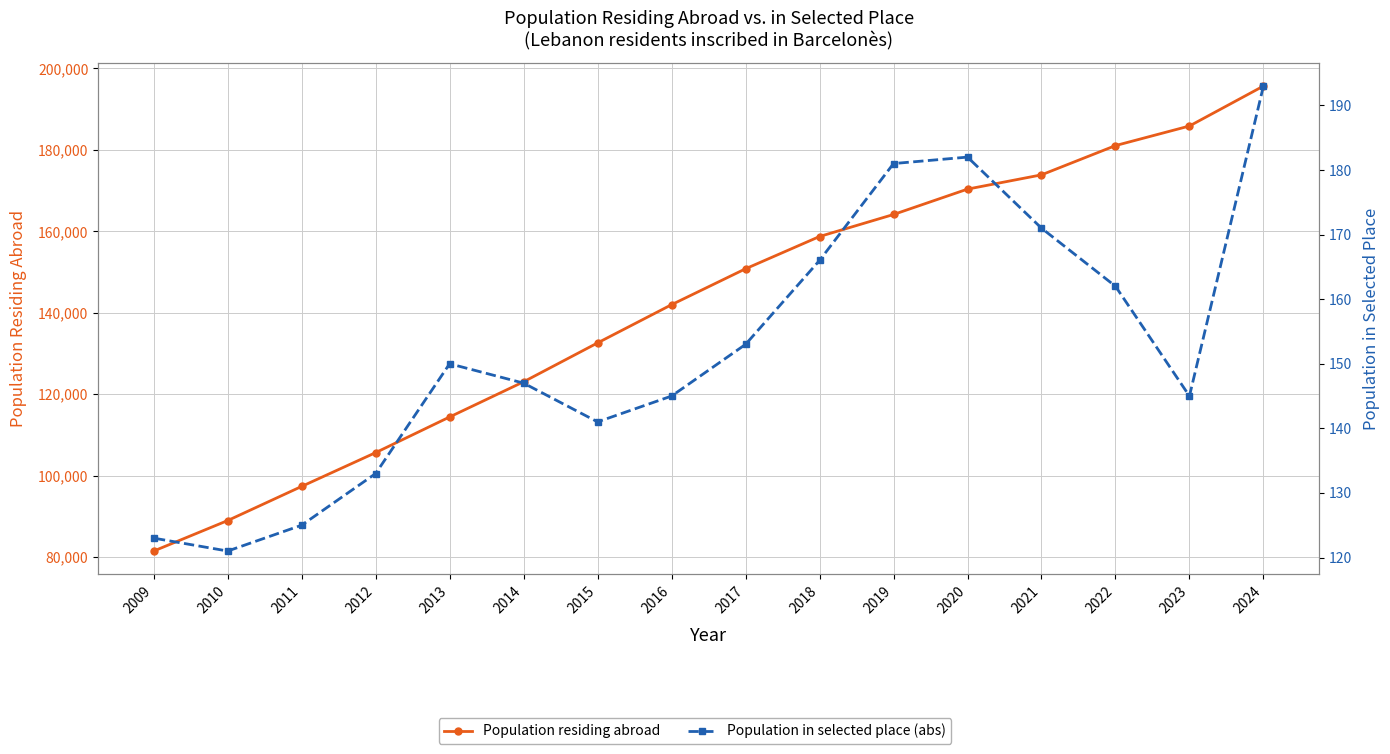

Rank the series by their average value, from highest to lowest.

Population residing abroad, Population in selected place (abs)